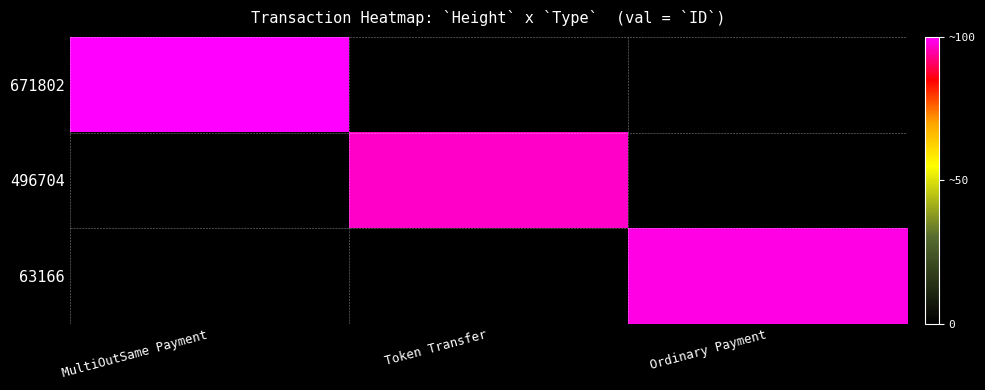

Rank the series by their average value, from lowest to highest.

496704, 63166, 671802